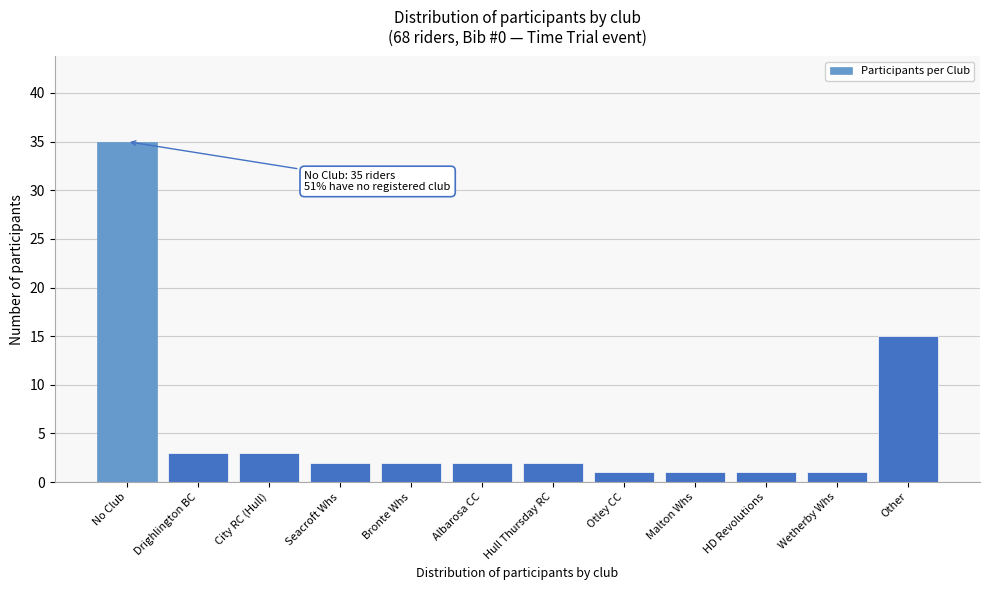

Reading left to right, transcribe all the data shown in this chart.

No Club=35	Drighlington BC=3	City RC (Hull)=3	Seacroft Whs=2	Bronte Whs=2	Albarosa CC=2	Hull Thursday RC=2	Otley CC=1	Malton Whs=1	HD Revolutions=1	Wetherby Whs=1	Other=15